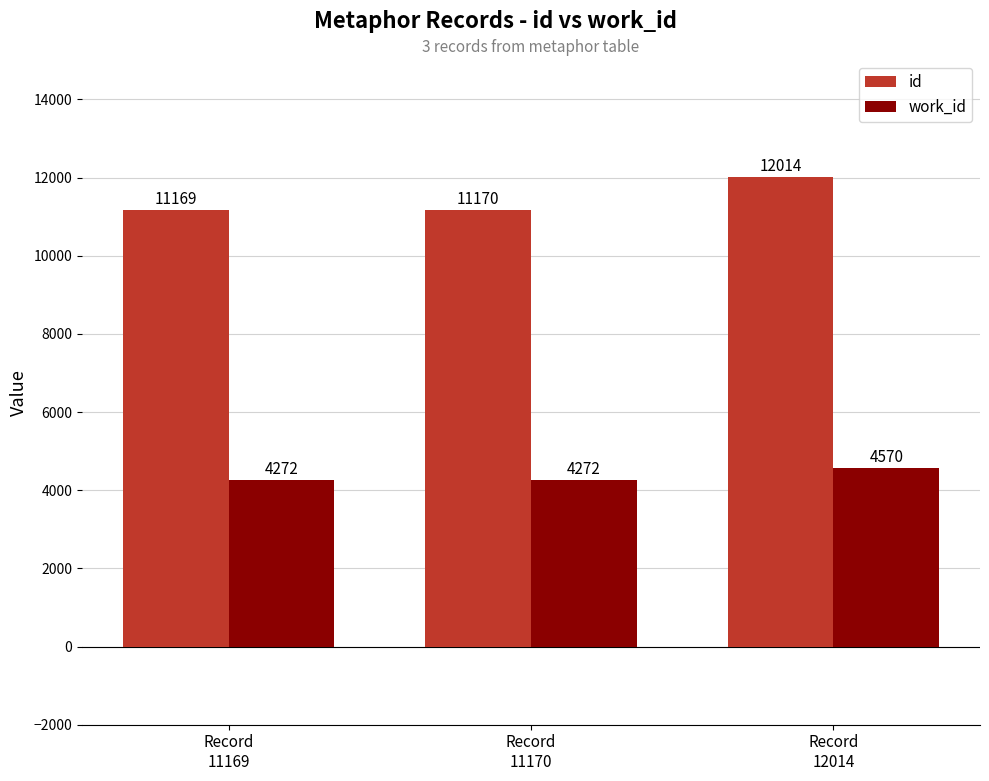

Rank the series at Record
11169 from highest to lowest value.

id, work_id